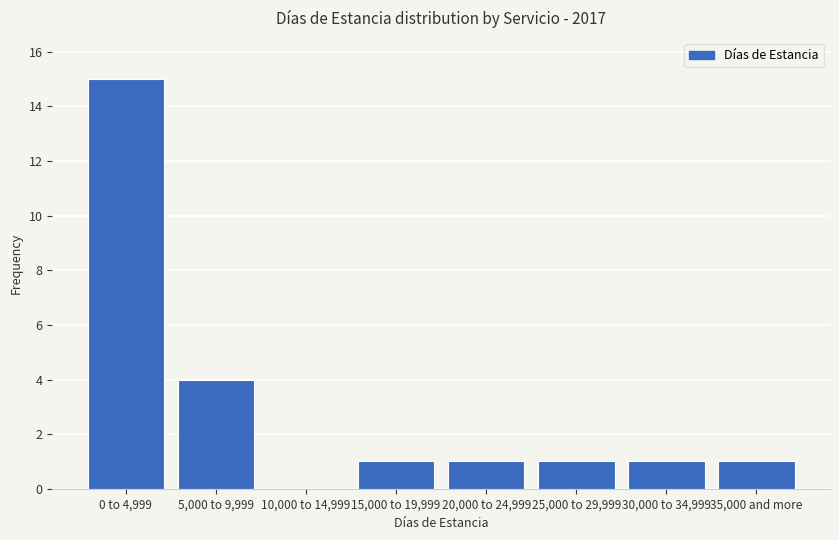

Reading right to left, extract all data points from this chart.

35,000 and more=1	30,000 to 34,999=1	25,000 to 29,999=1	20,000 to 24,999=1	15,000 to 19,999=1	10,000 to 14,999=0	5,000 to 9,999=4	0 to 4,999=15